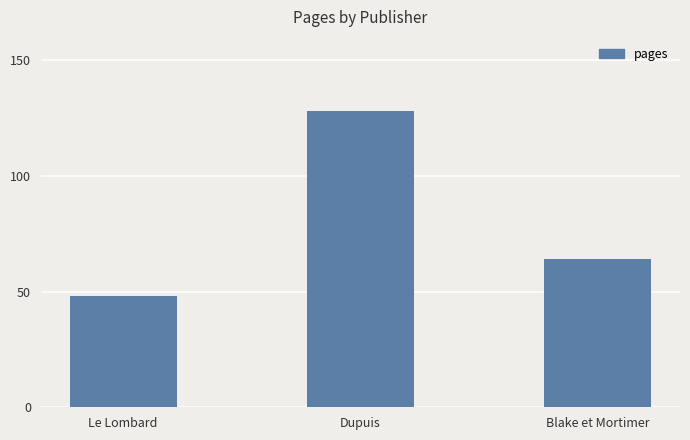

Where does the data first go above 64?

Dupuis